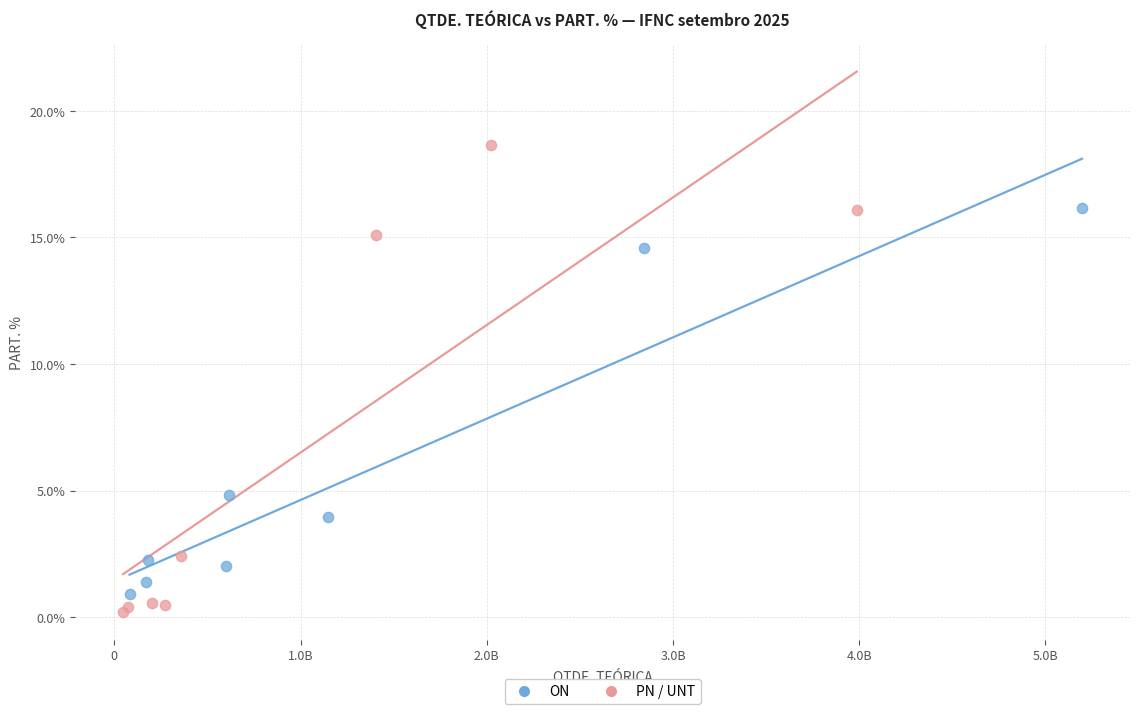

Which series has the largest Y range (max minus min)?

PN / UNT